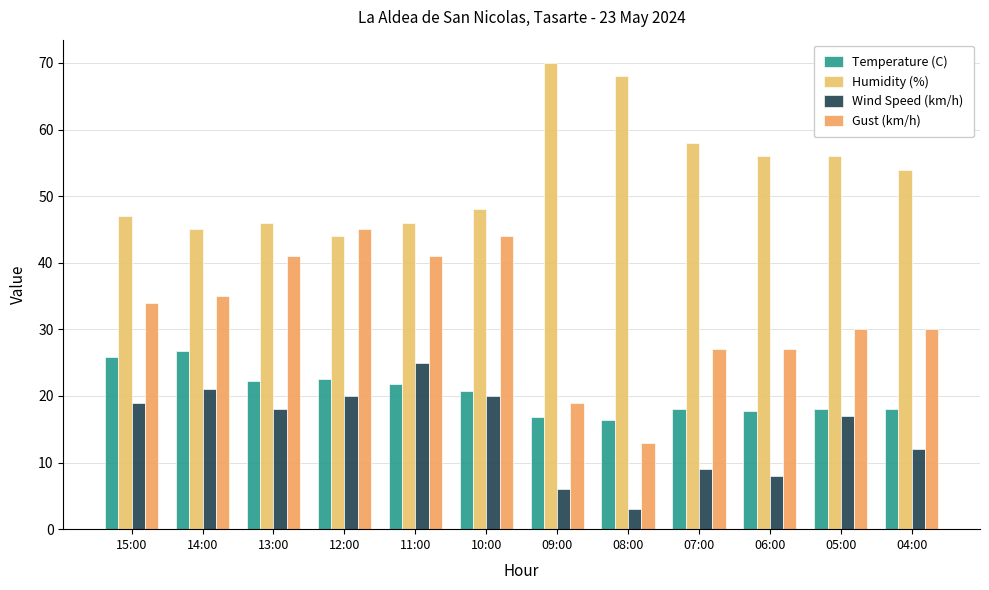

Reading right to left, extract all data points from this chart.

Temperature (C): 18.1	18.0	17.8	18.0	16.4	16.9	20.7	21.8	22.6	22.2	26.7	25.8
Humidity (%): 54.0	56.0	56.0	58.0	68.0	70.0	48.0	46.0	44.0	46.0	45.0	47.0
Wind Speed (km/h): 12.0	17.0	8.0	9.0	3.0	6.0	20.0	25.0	20.0	18.0	21.0	19.0
Gust (km/h): 30.0	30.0	27.0	27.0	13.0	19.0	44.0	41.0	45.0	41.0	35.0	34.0